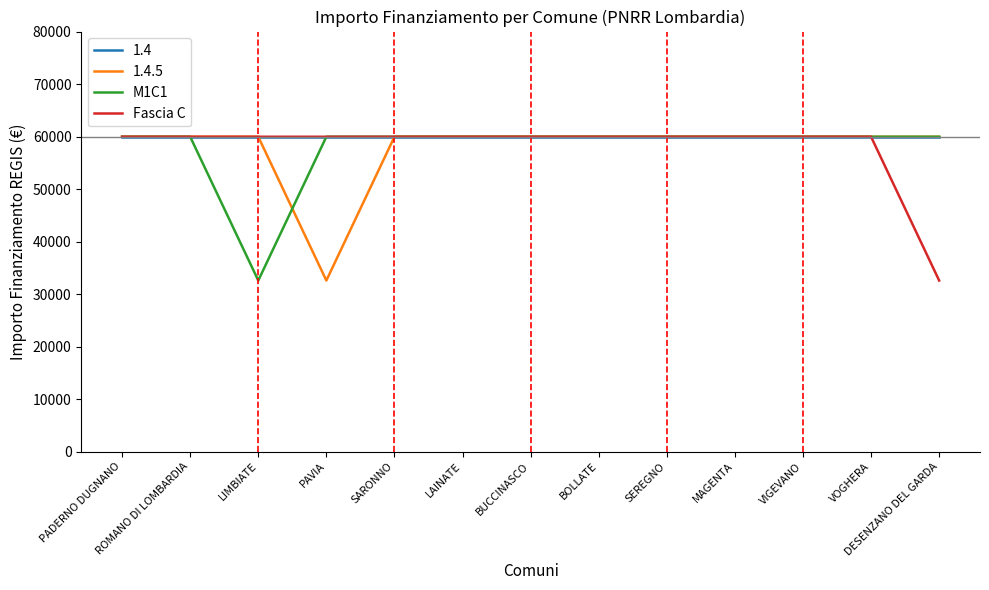

The value of Fascia C at PAVIA is 100248. True or false?

False